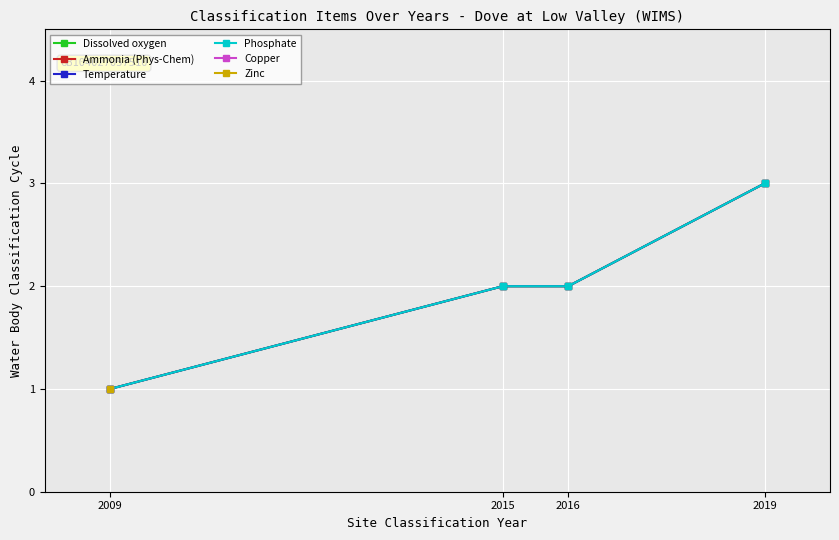

What is the sum of the Ammonia (Phys-Chem) values at 2016 and 2015?

4